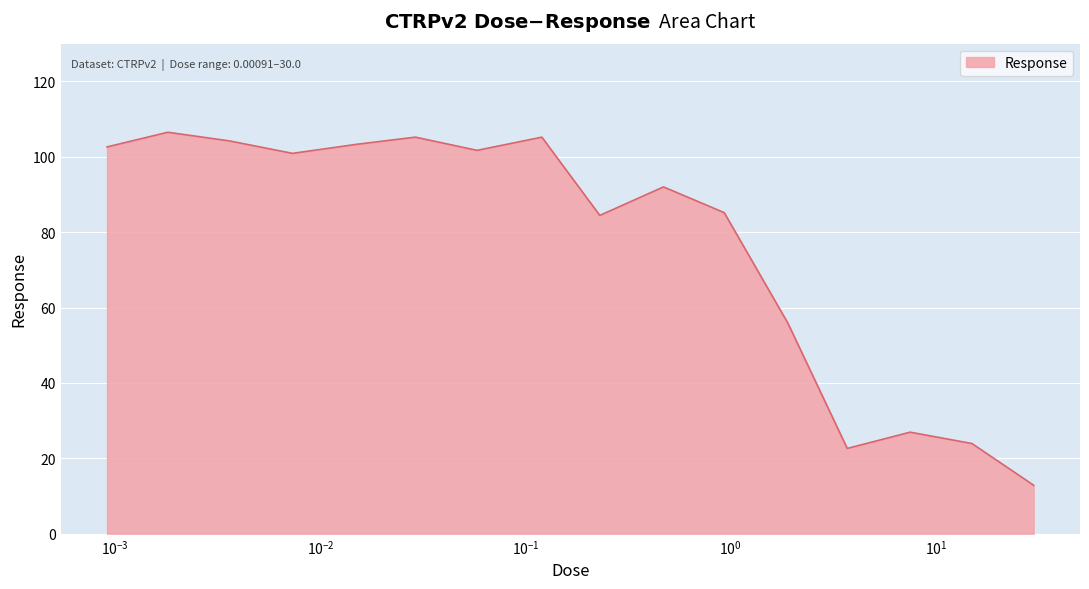

How many interior local peaks (higher than both neighbors) does the data have?

5